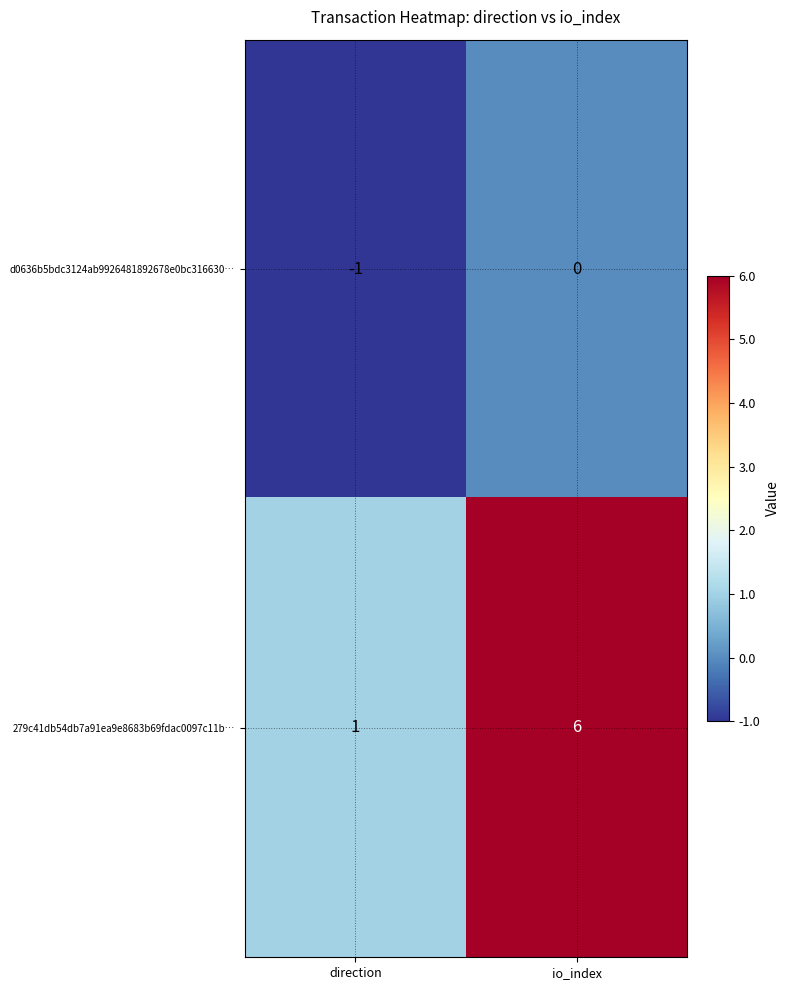

Which label corresponds to the largest value in the chart?

io_index